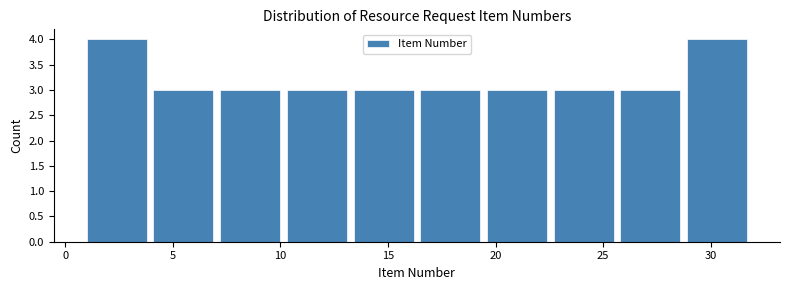

Reading left to right, transcribe this chart: for each bar, give the range it covers on the x-axis and its height. Neither the bar edges nor the heights are printed on the chart, so give them approximately, as read against the axes.

1.0 to 4.1: 4
4.1 to 7.2: 3
7.2 to 10.3: 3
10.3 to 13.4: 3
13.4 to 16.5: 3
16.5 to 19.6: 3
19.6 to 22.7: 3
22.7 to 25.8: 3
25.8 to 28.9: 3
28.9 to 32.0: 4